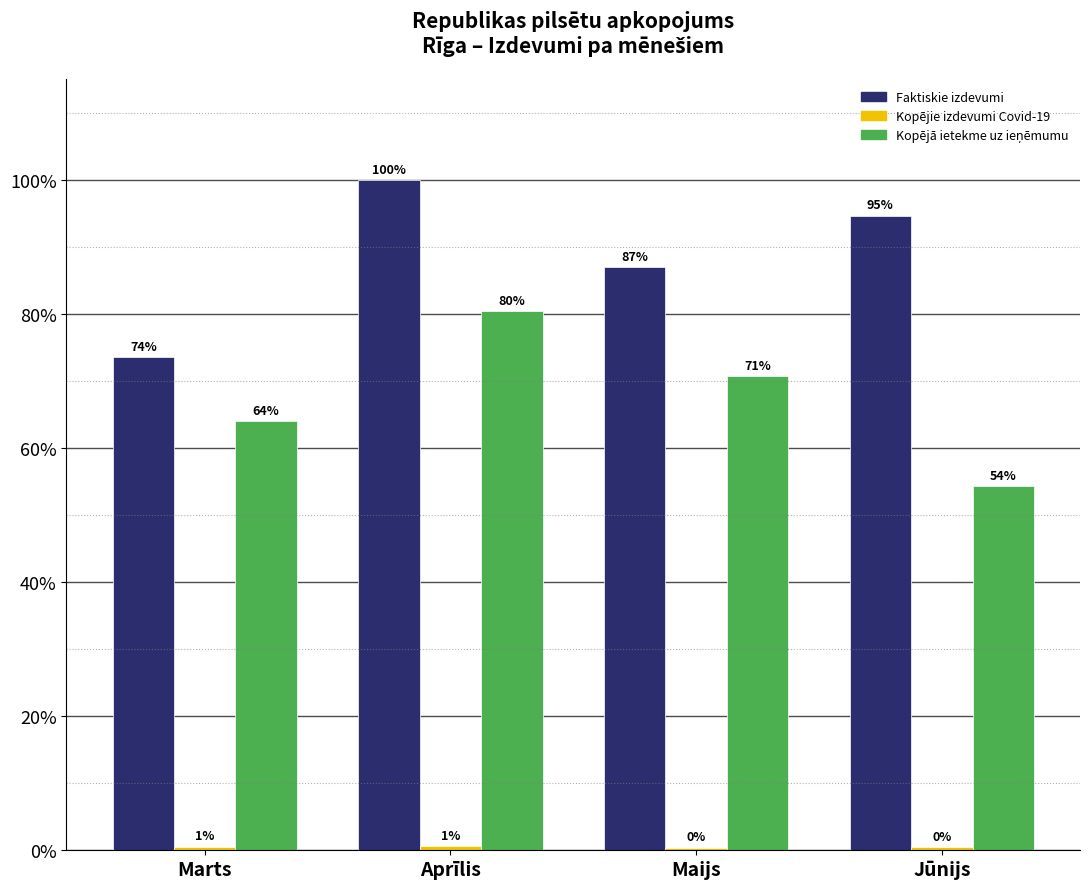

At which label is Faktiskie izdevumi closest to 86?

Maijs